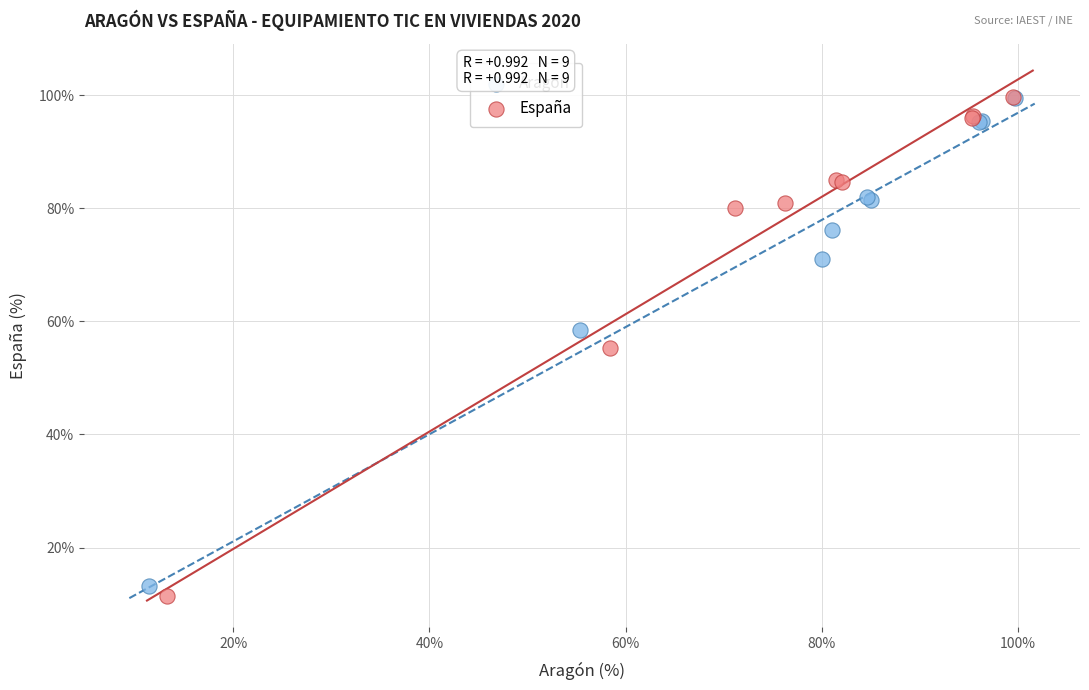

Which series reaches the minimum Y coordinate?

España